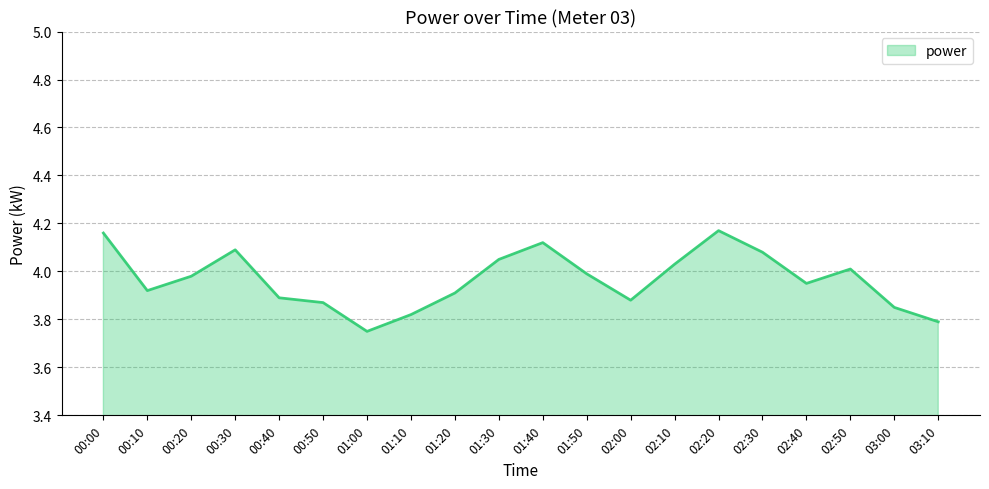

The value at 02:30 is 4.1. True or false?

True